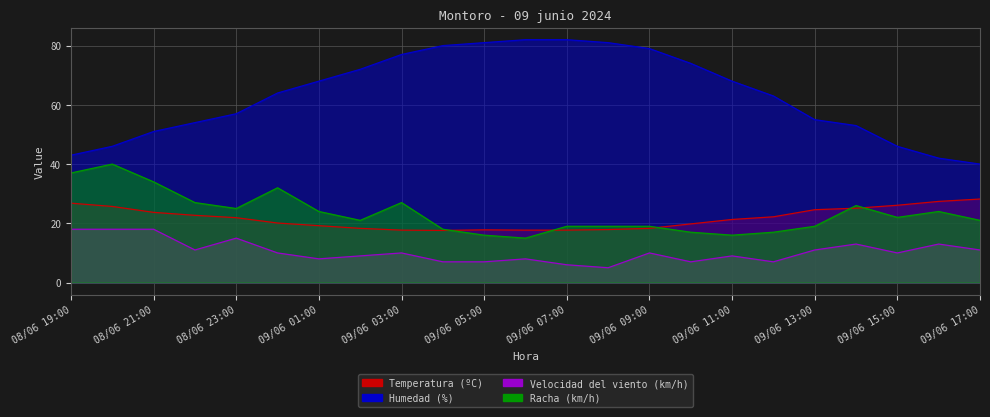

Does the chart display data point markers on the line(s)?

No